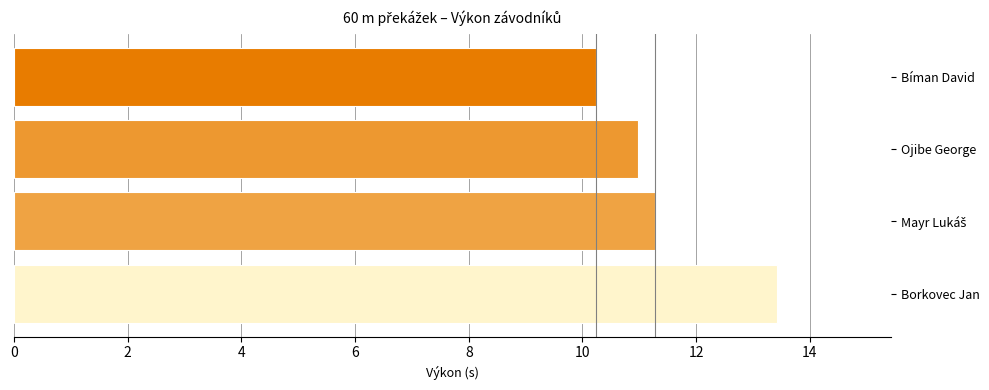

The chart shows a value of 10.2 at Bíman David. True or false?

True